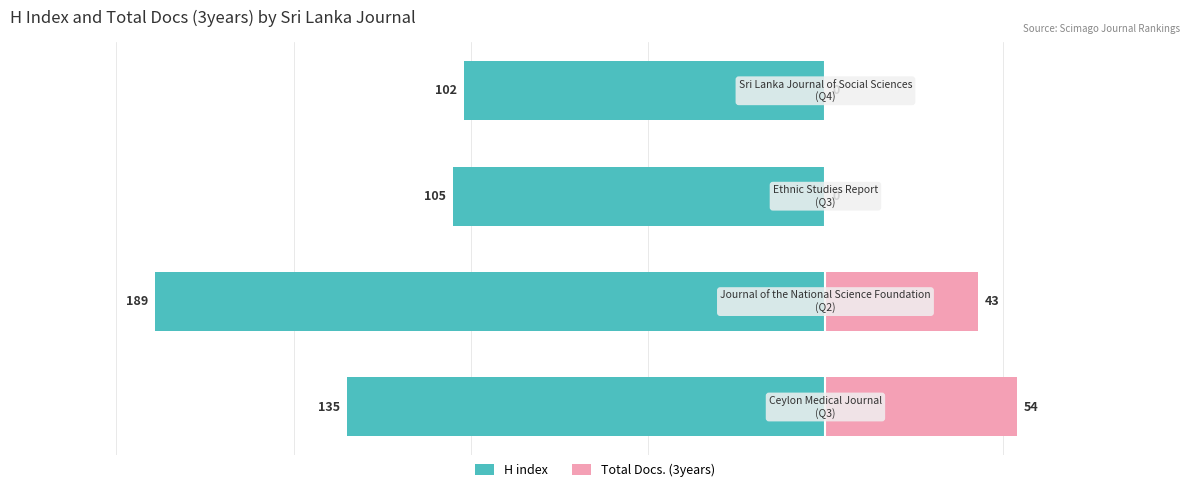

Are the bars grouped side by side (vs. stacked)?

Yes